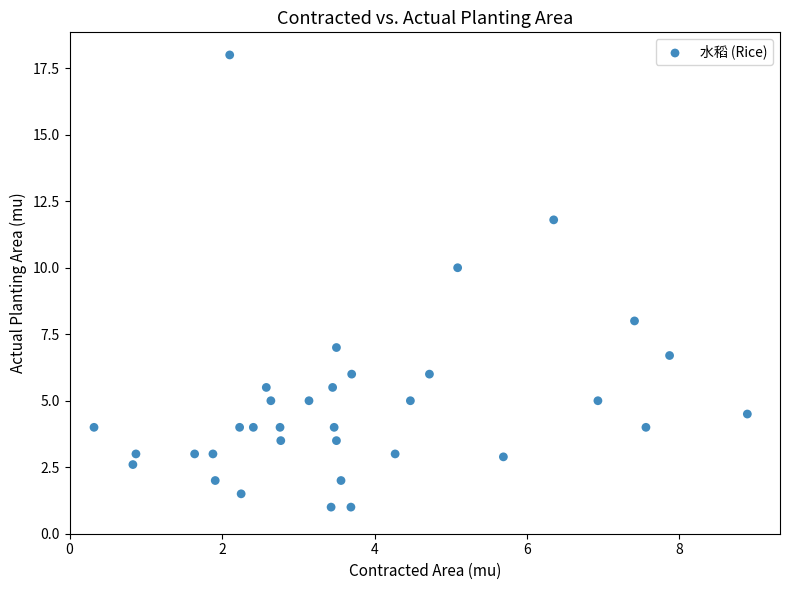

What is the range of Y values (max minus min)?

17.0